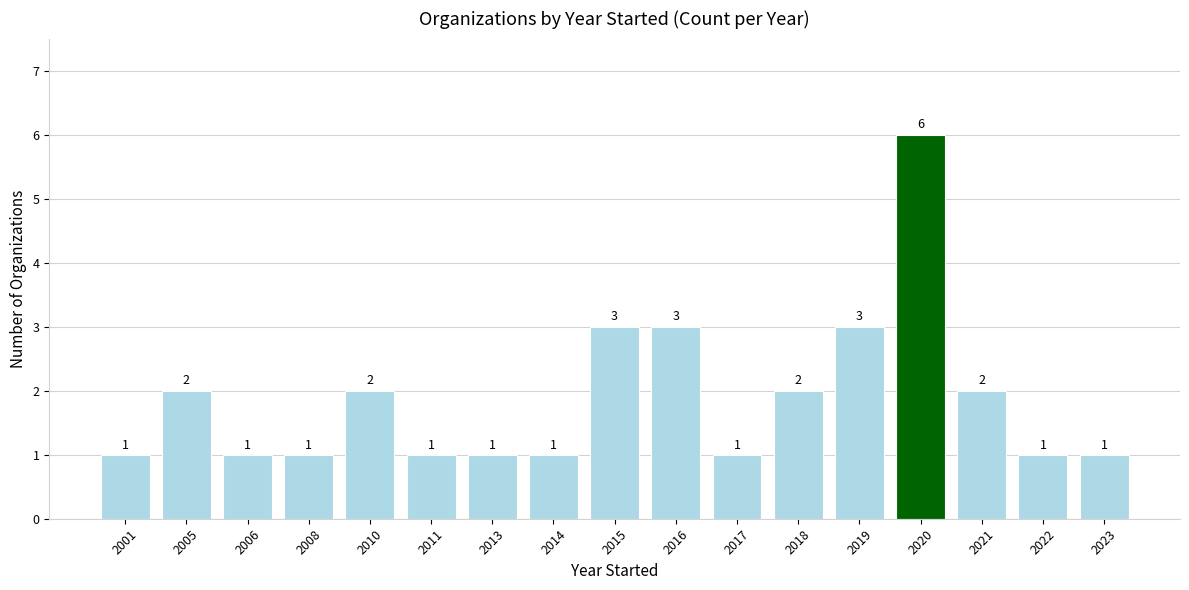

Which has a higher value, 2015 or 2006?

2015